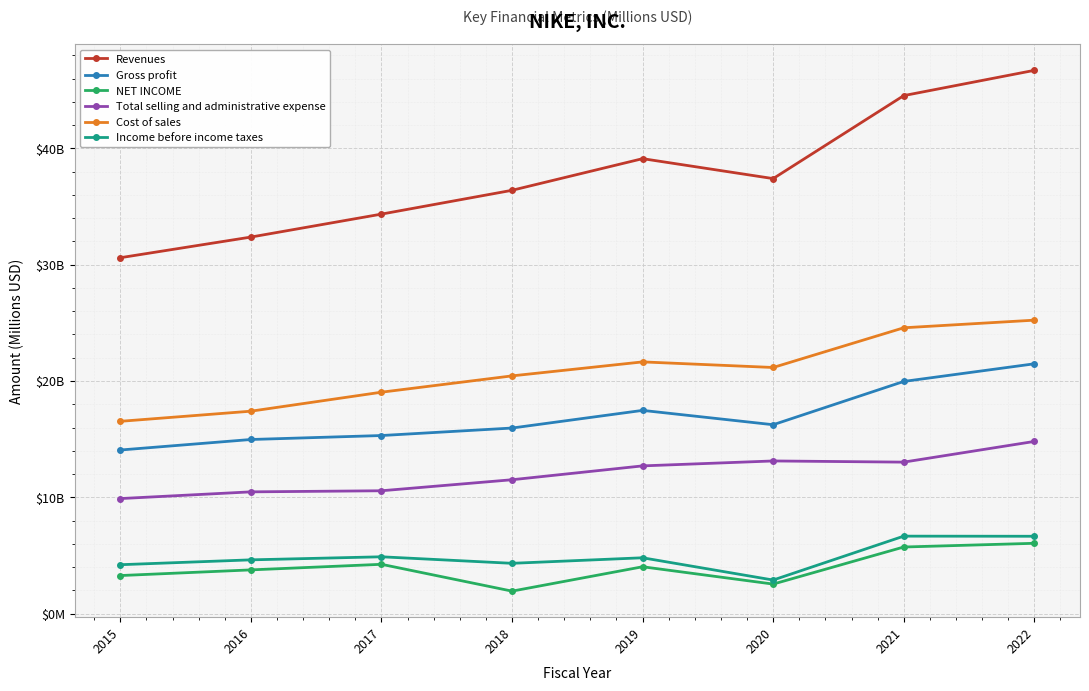

What are all the series names shown in the legend?

Revenues, Gross profit, NET INCOME, Total selling and administrative expense, Cost of sales, Income before income taxes